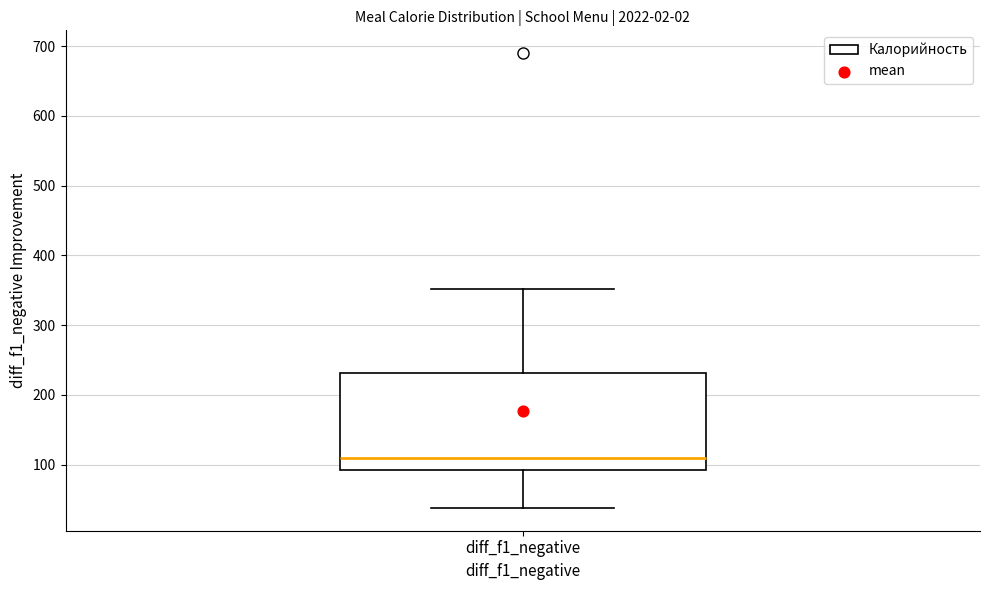

Where is the lower edge of the box for diff_f1_negative on the y-axis? The values are not printed on the chart, so give them approximately, as read against the axis.

90